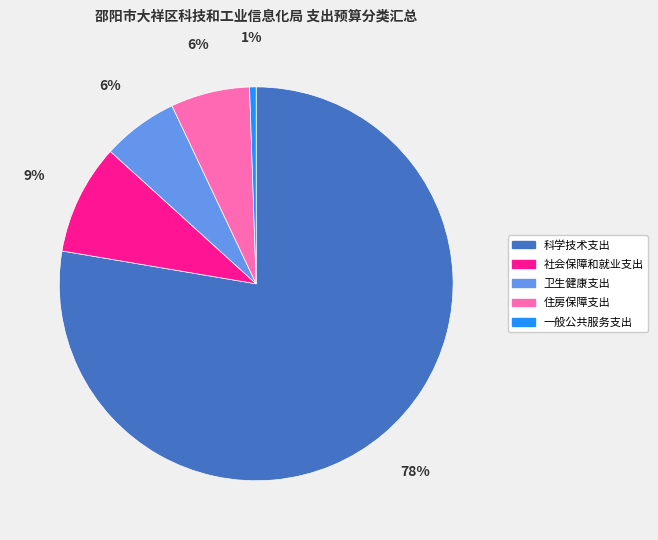

Does 科学技术支出 account for over 50% of the chart?

Yes